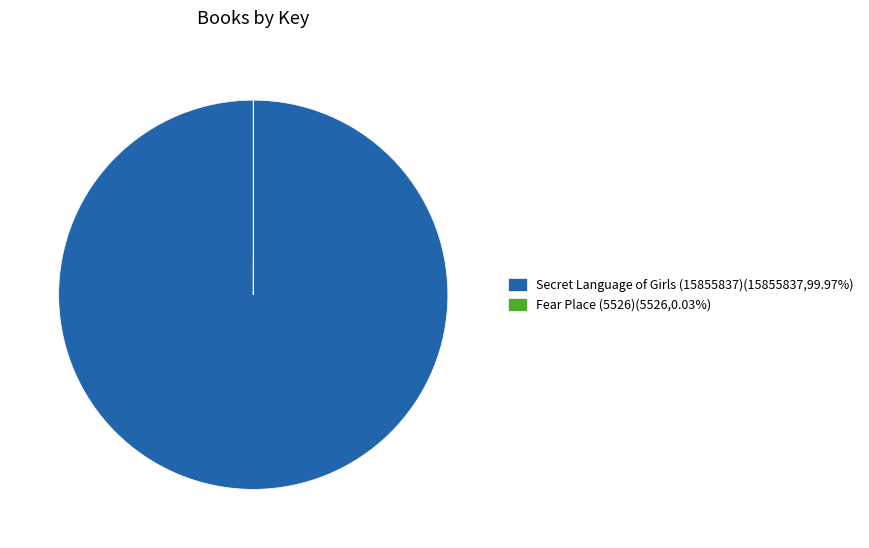

Is there any slice that represents more than half of the pie?

Yes